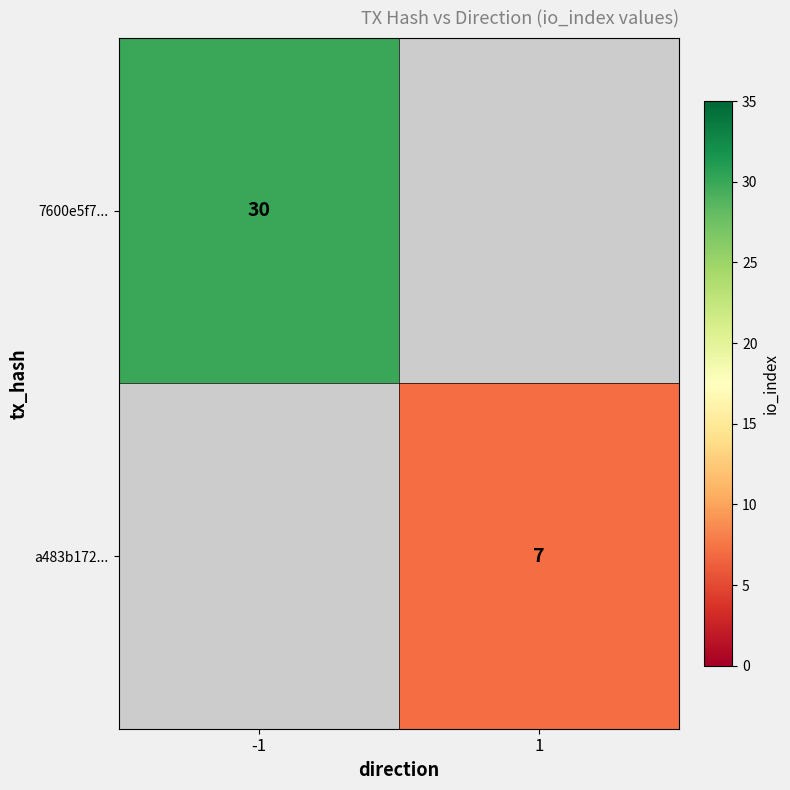

Is the value of 7600e5f7... at -1 greater than the value of a483b172... at 1?

Yes